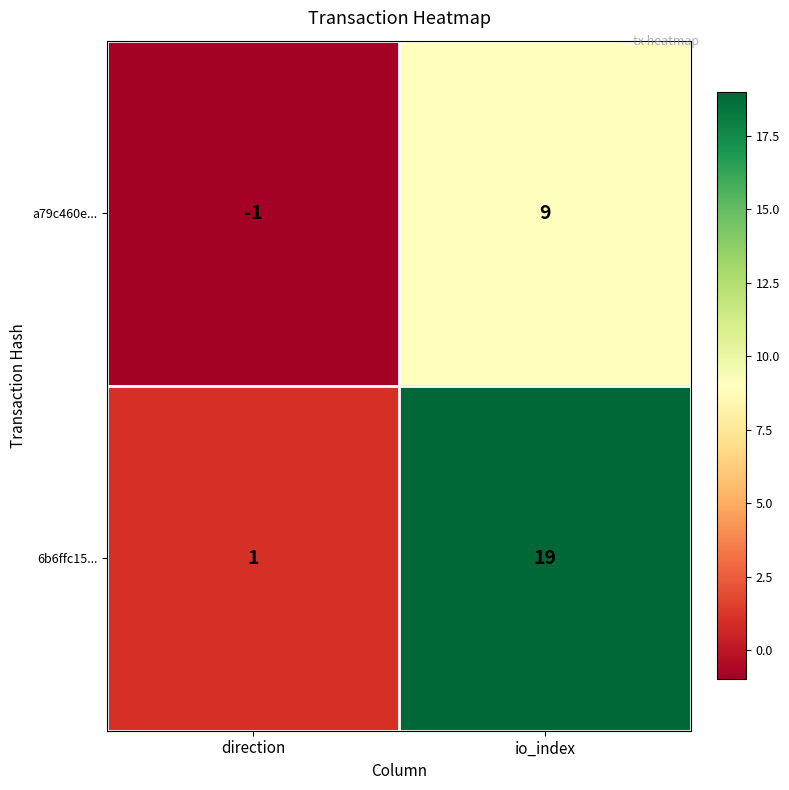

What is the sum of all a79c460e... values?

8